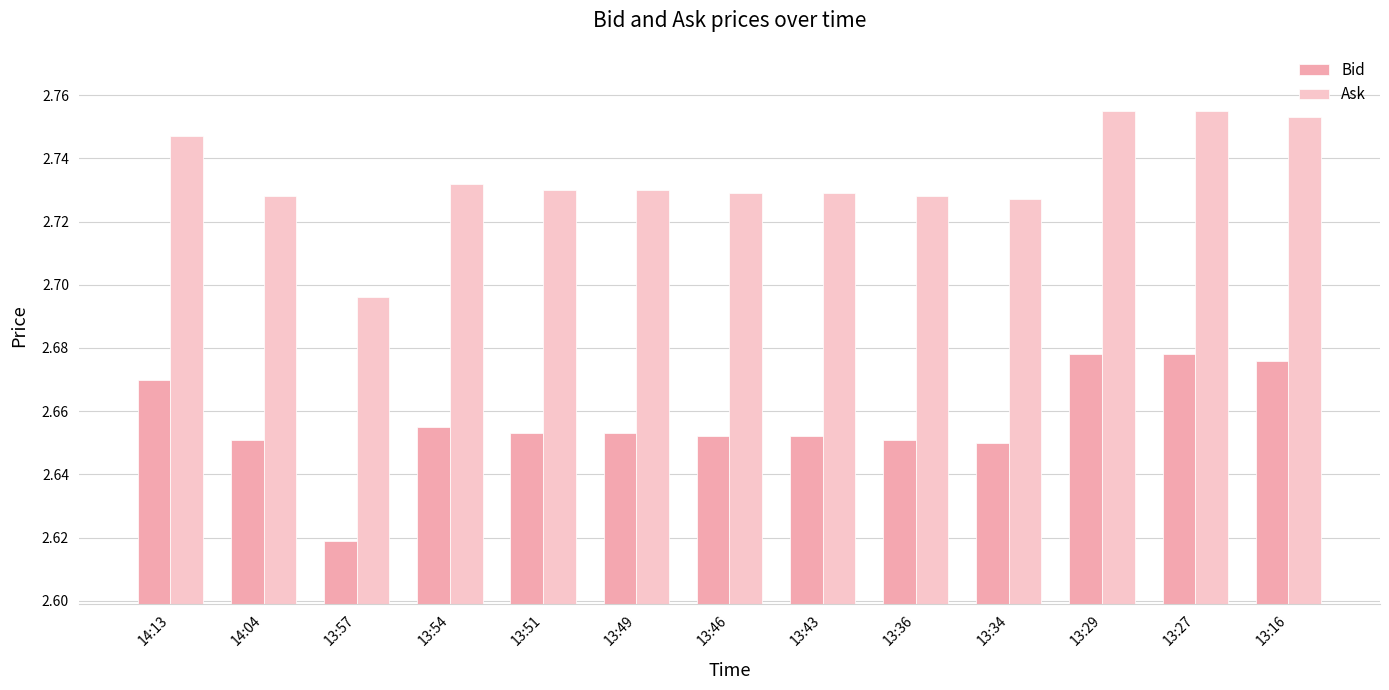

What is the sum of all Bid values?

34.5